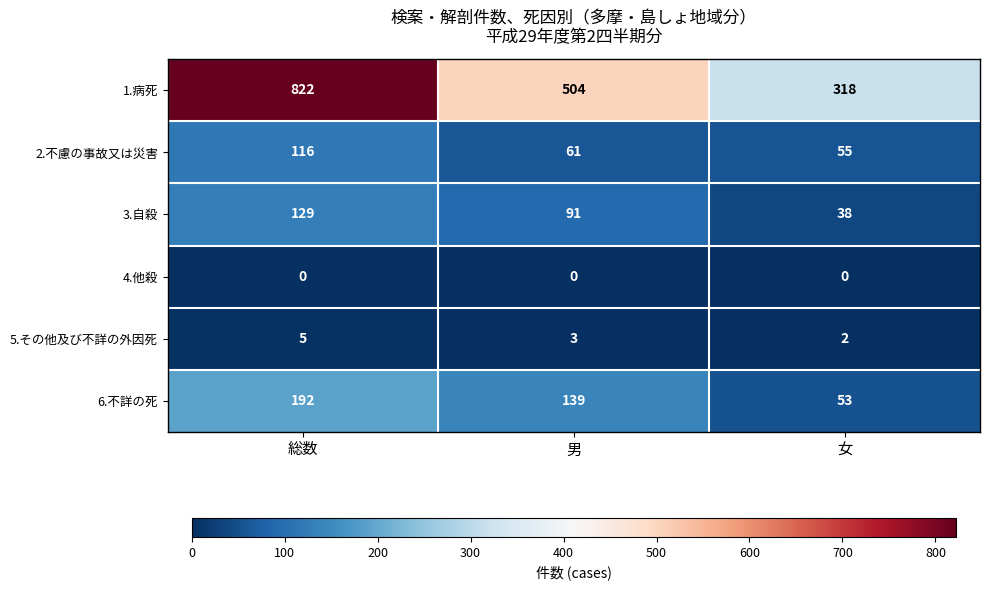

What is the difference between the maximum and minimum values in the 2.不慮の事故又は災害 series?

61